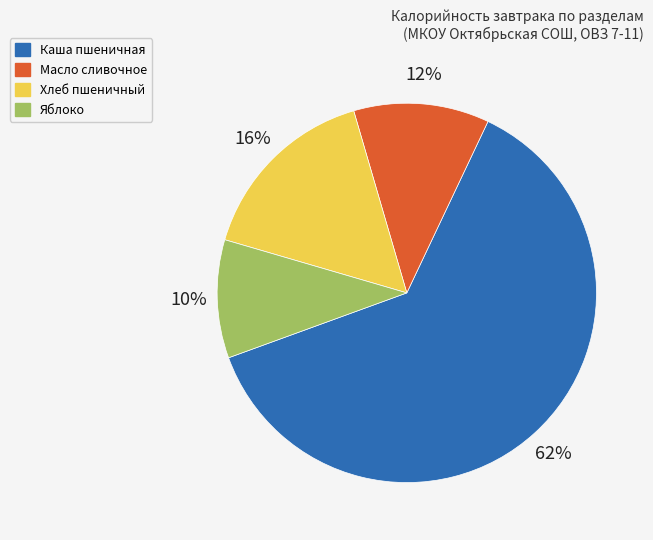

Between Хлеб пшеничный and Каша пшеничная, which is larger?

Каша пшеничная